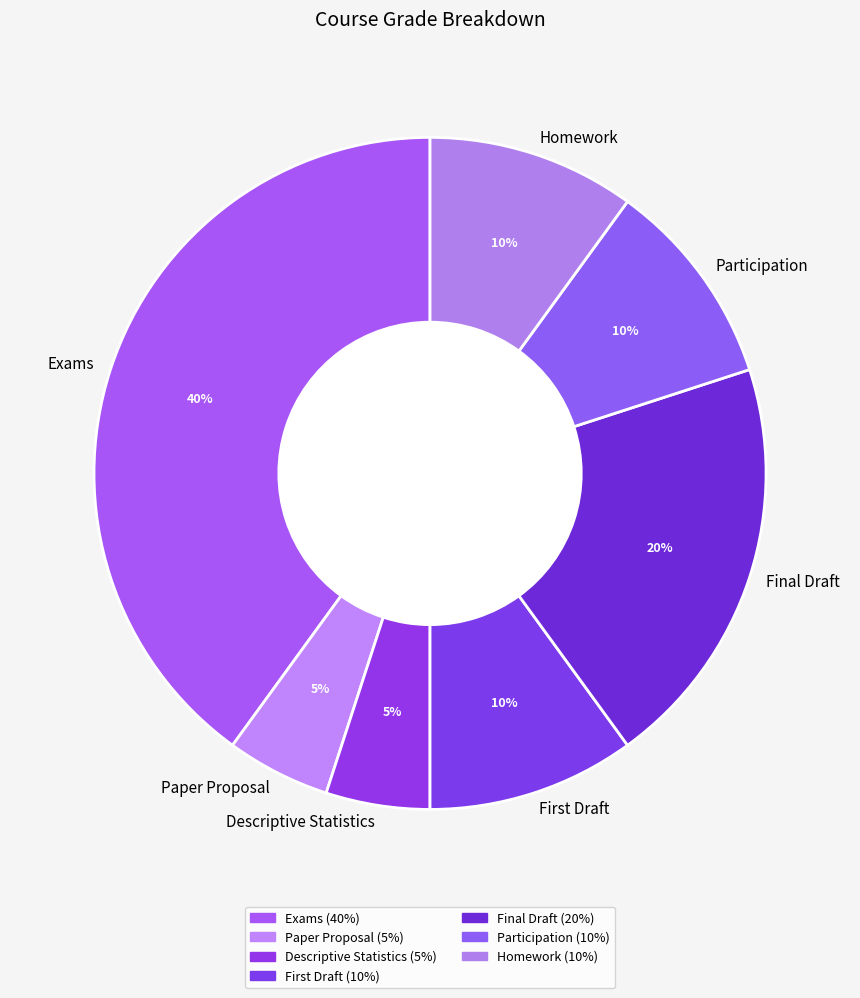

Is it true that Final Draft is 25% of the pie?

False